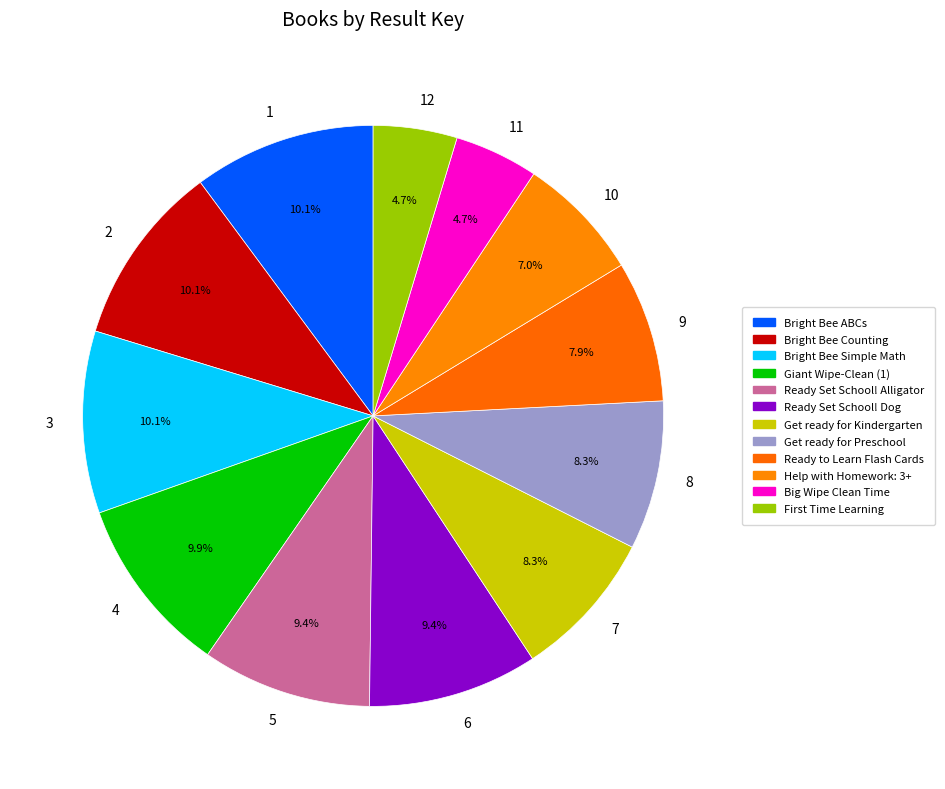

Does 9 represent more than half of the total?

No